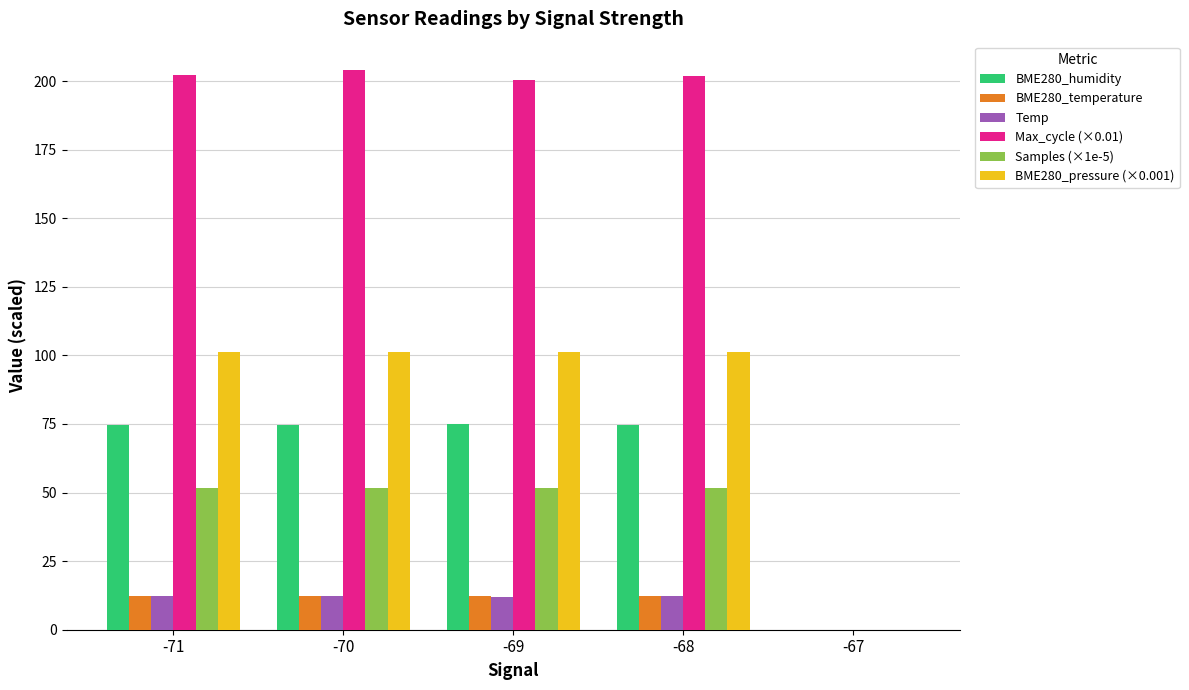

What is the greatest value displayed?

204.2